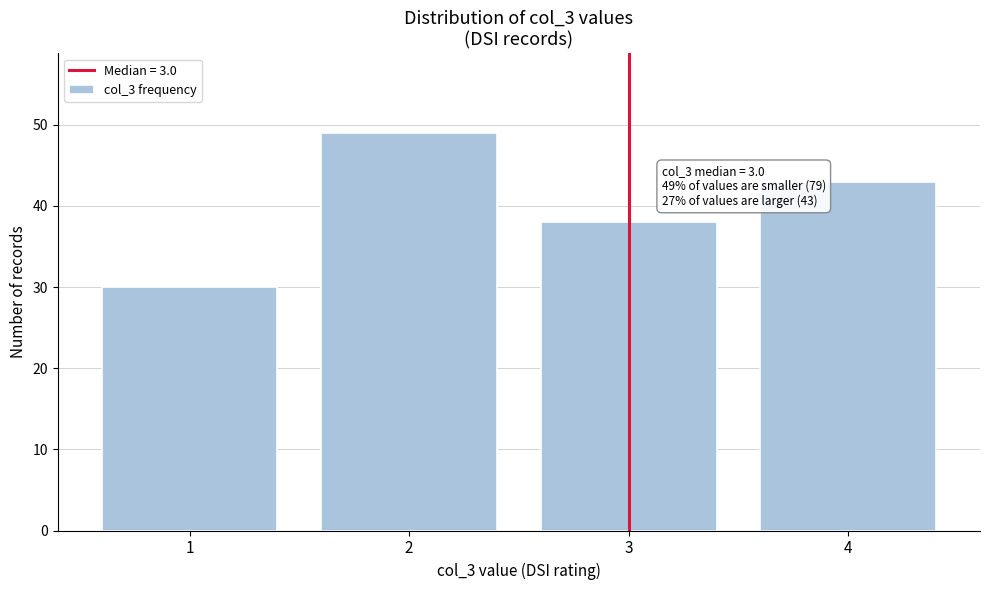

Over which range of the x-axis is the bar tallest?

1.5 to 2.5